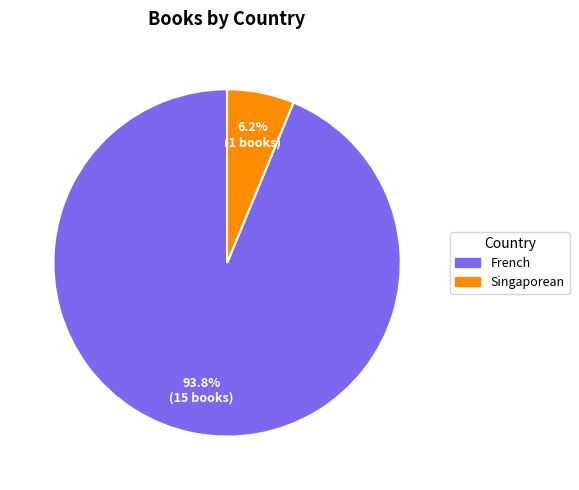

What is the largest slice in the pie chart?

French